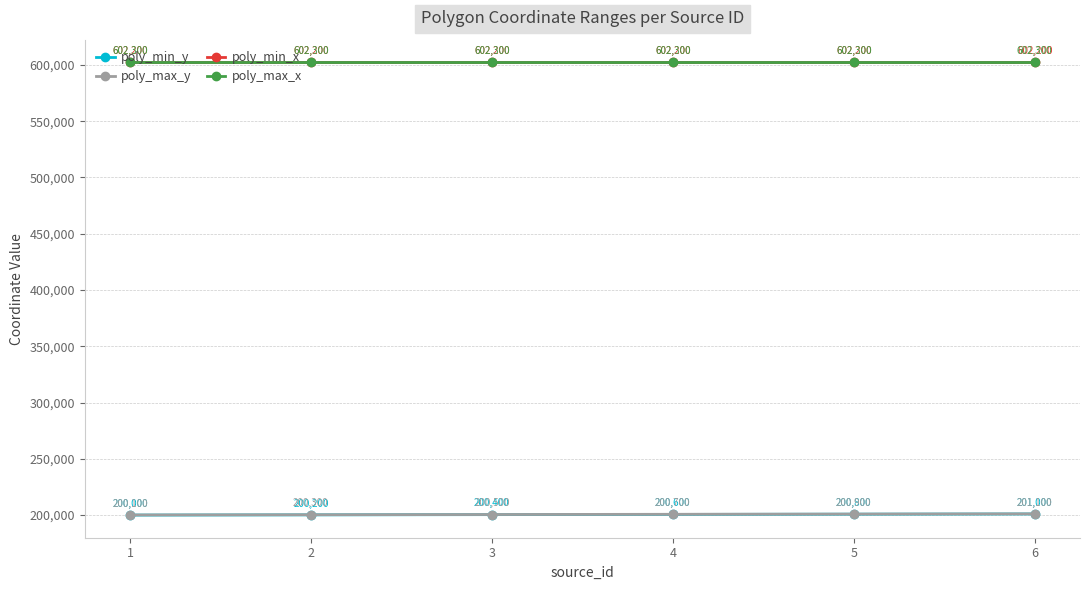

At which category is the sum across all series the highest?

6